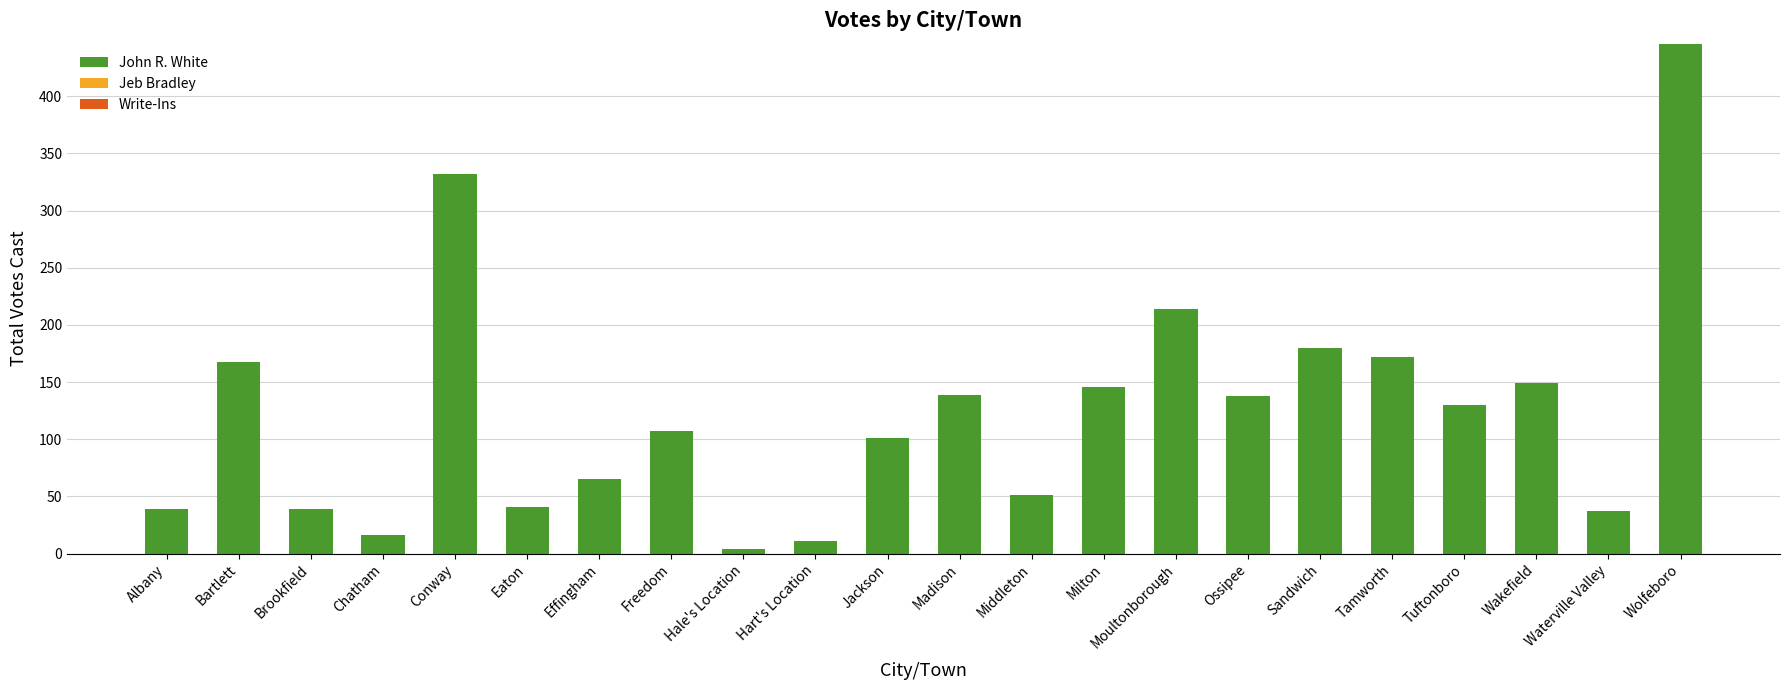

True or false: the data shows 168 at Bartlett.

True